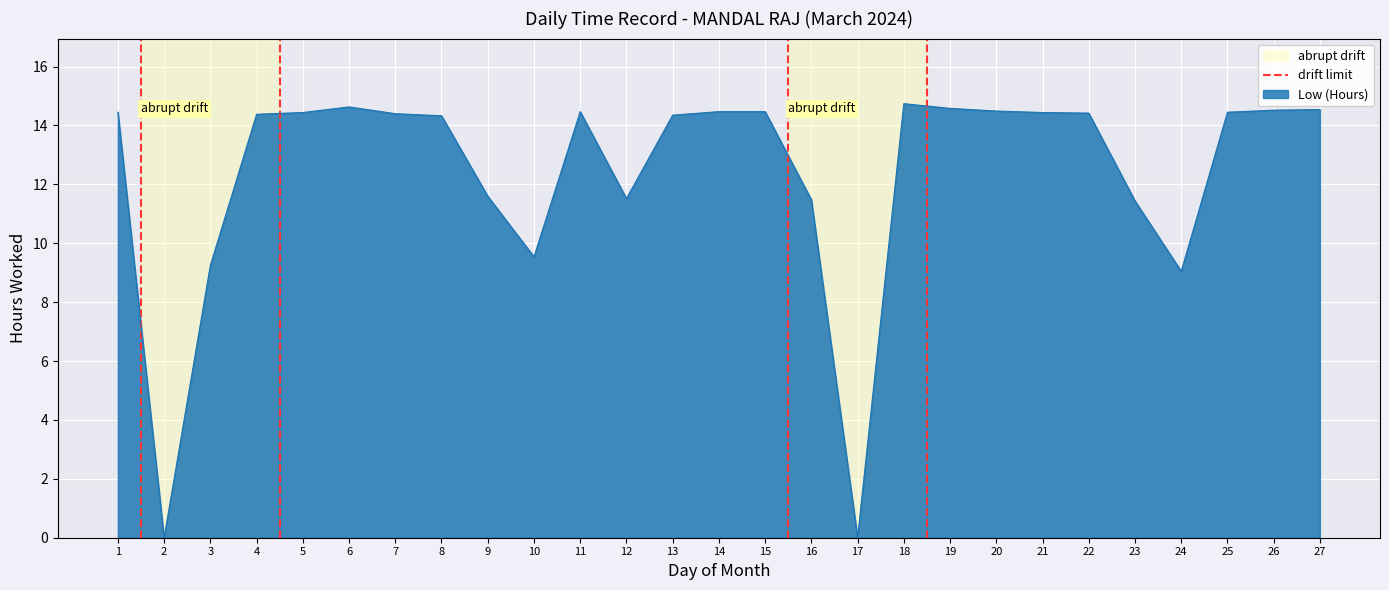

The Low (Hours) series shows 21.3 at 1. True or false?

False